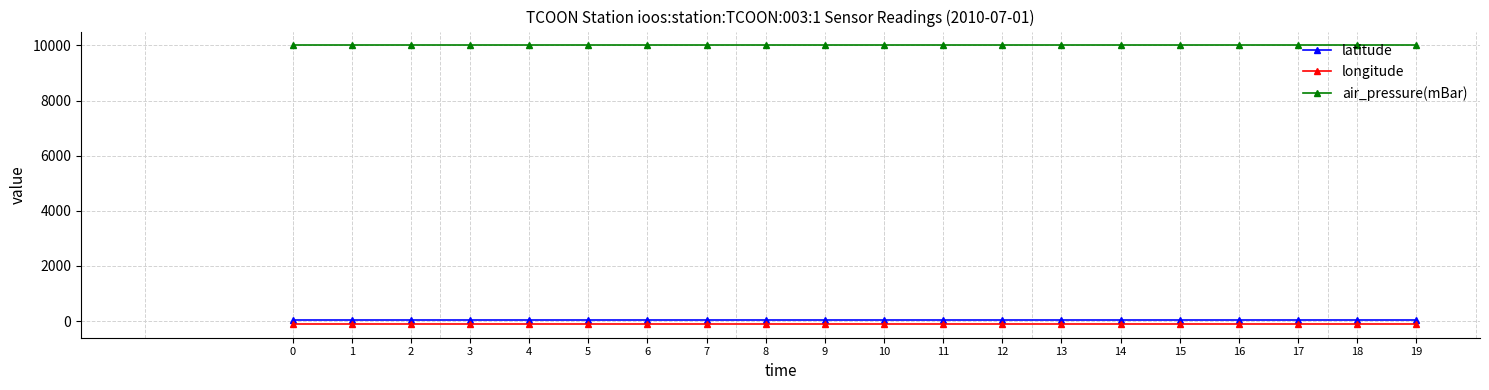

True or false: latitude and air_pressure(mBar) intersect in this chart.

False